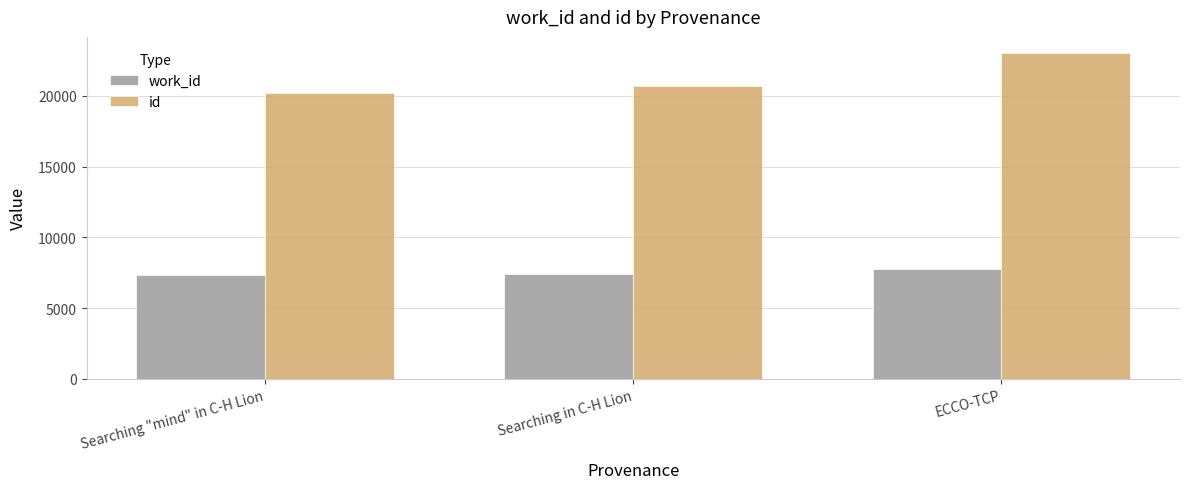

What are all the series names shown in the legend?

work_id, id